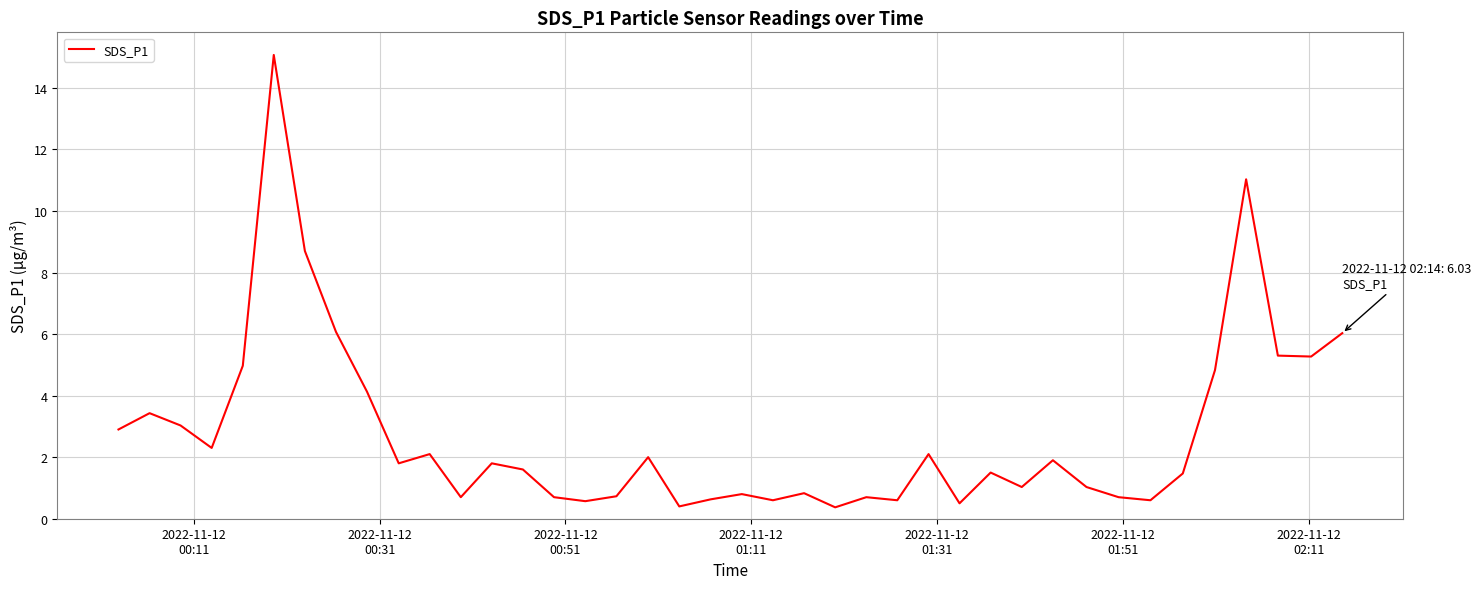

What is the greatest value displayed?

15.1